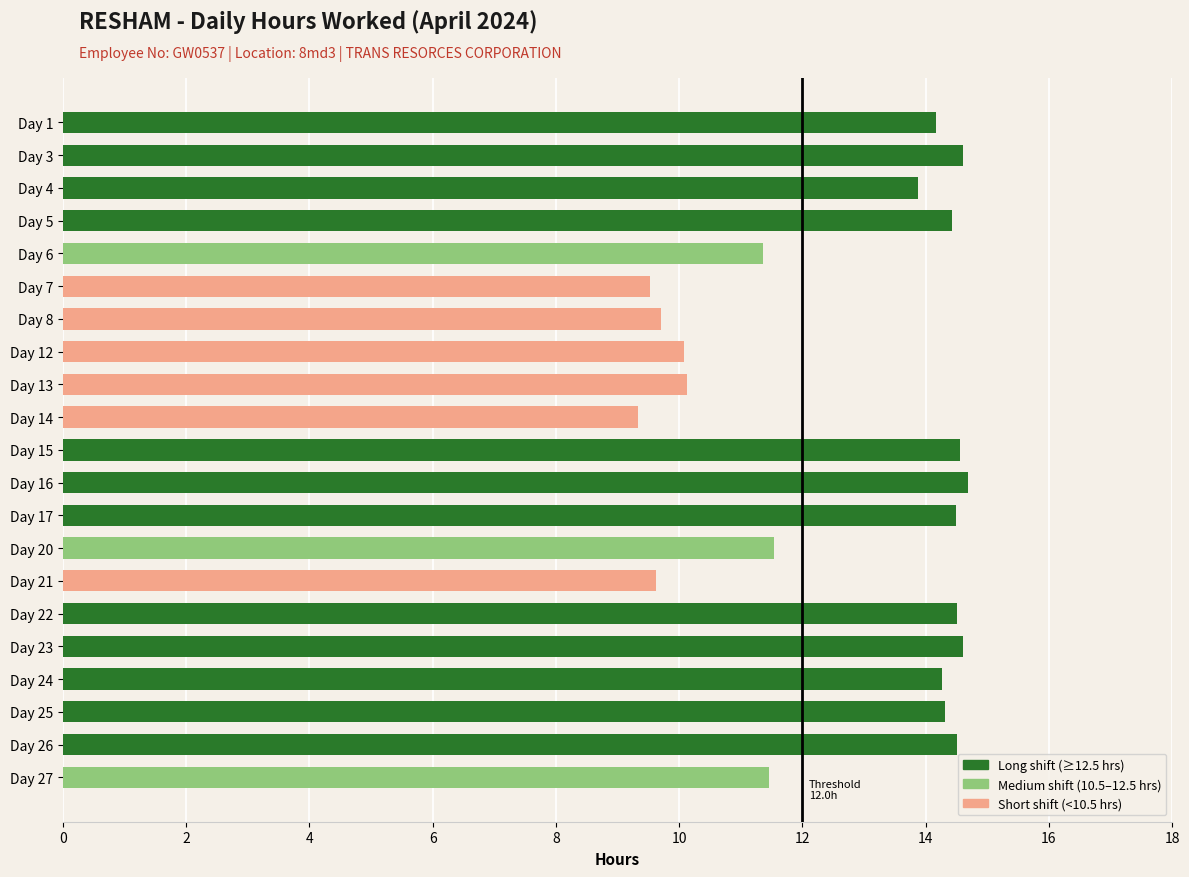

What is the average value?

12.7